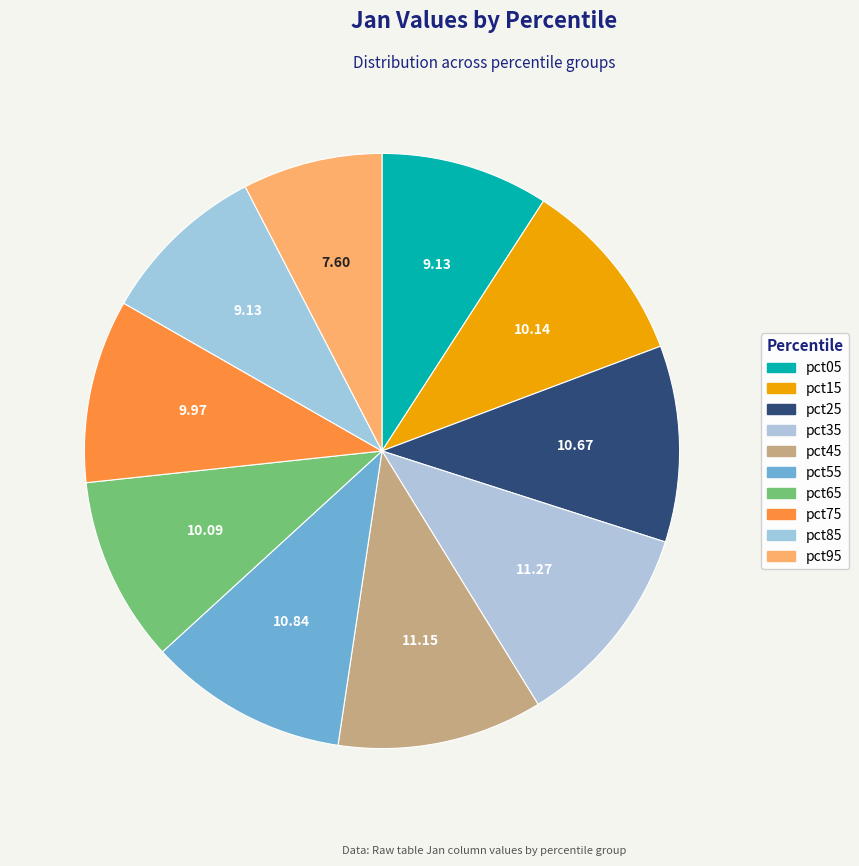

Combined, do pct95 and pct55 account for over 50%?

No